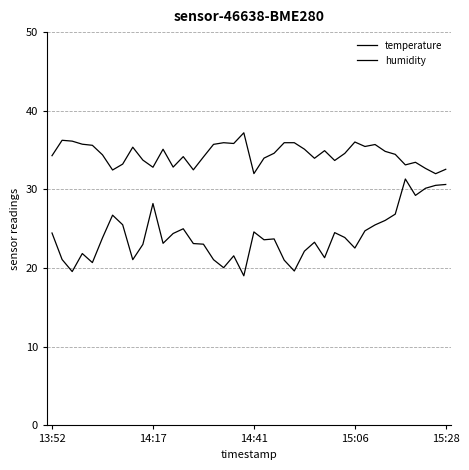

How many lines are shown in the chart?

2